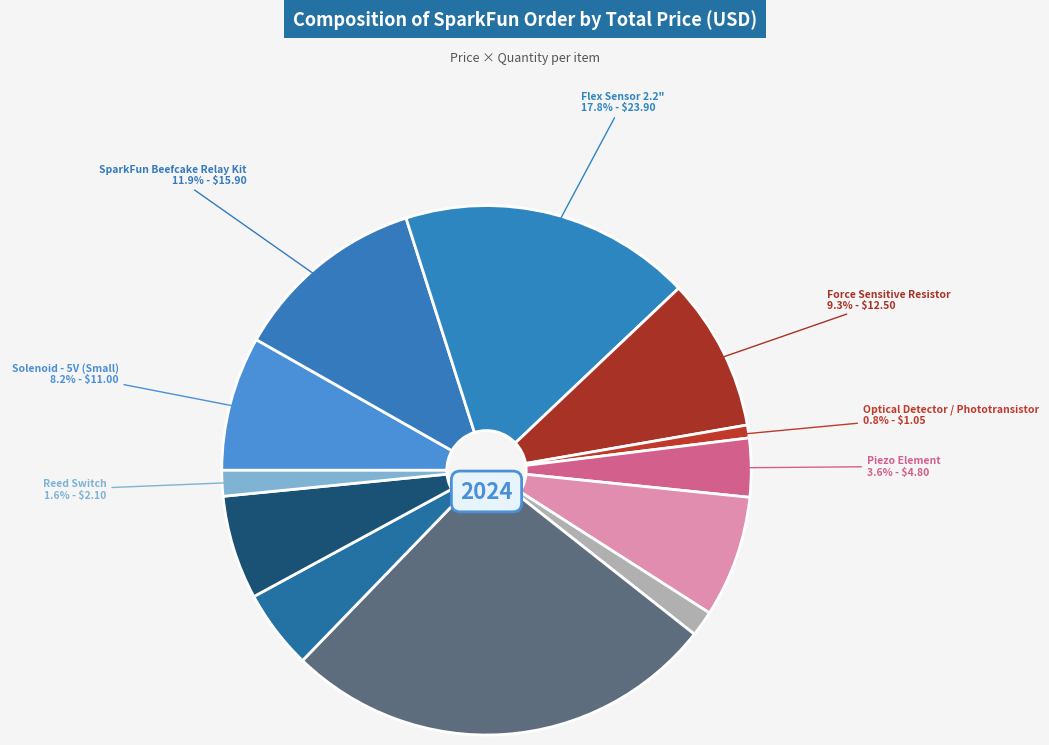

Count the number of slices in the pie.

12